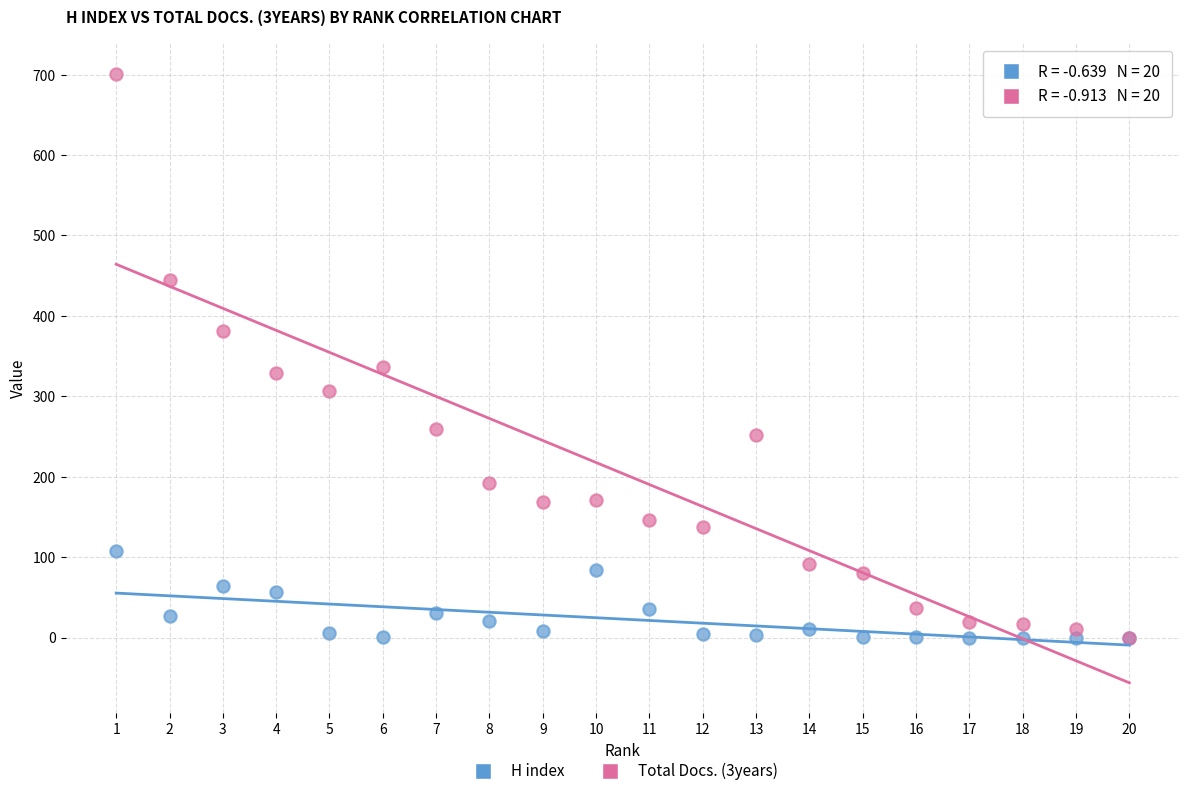

Which series contains the highest Y value?

Total Docs. (3years)